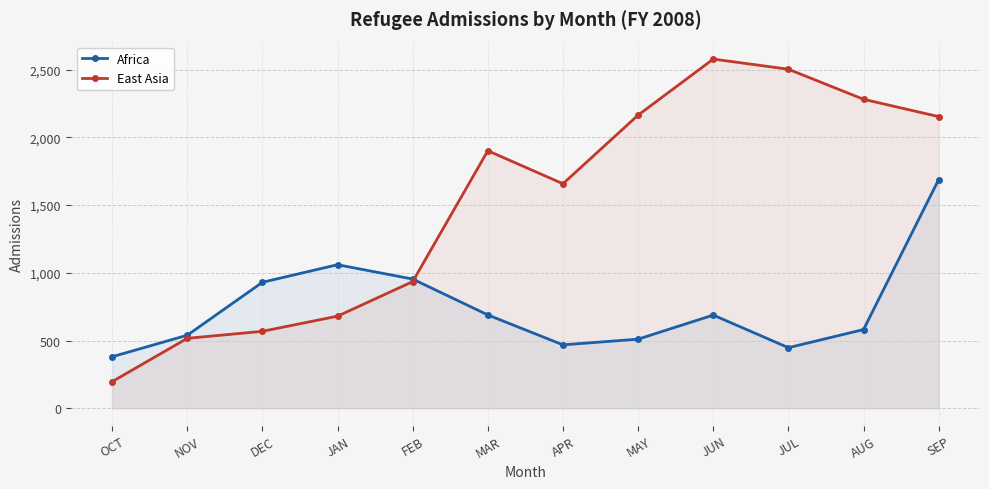

Where does the East Asia series first go above 1902?

MAY